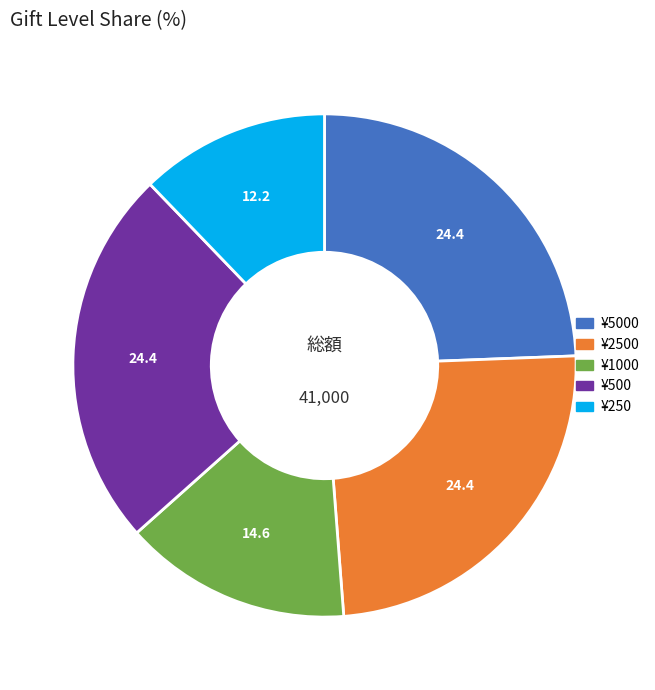

How many slices are in this pie chart?

5